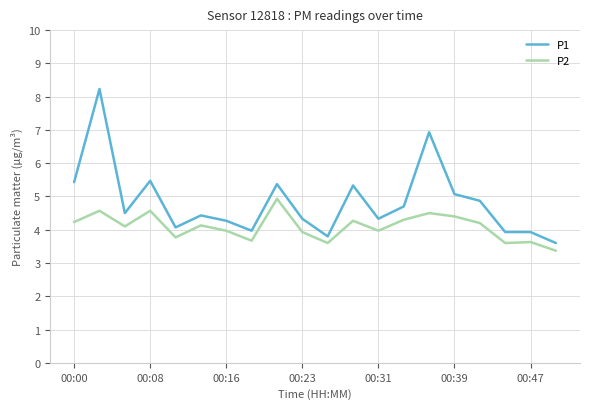

Does the chart have visible grid lines?

Yes